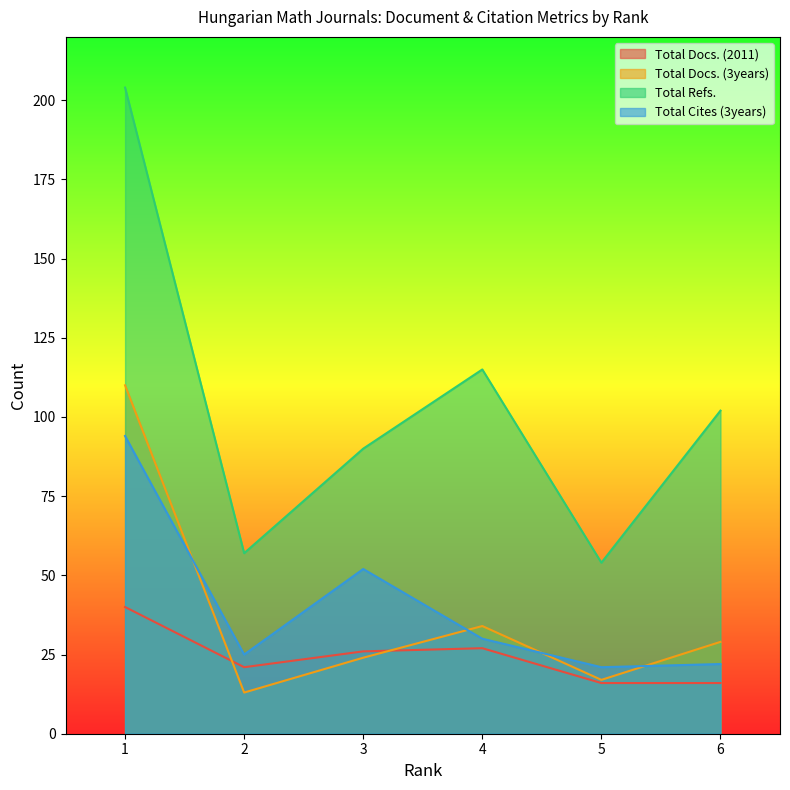

Read the Total Cites (3years) value at 4.

30